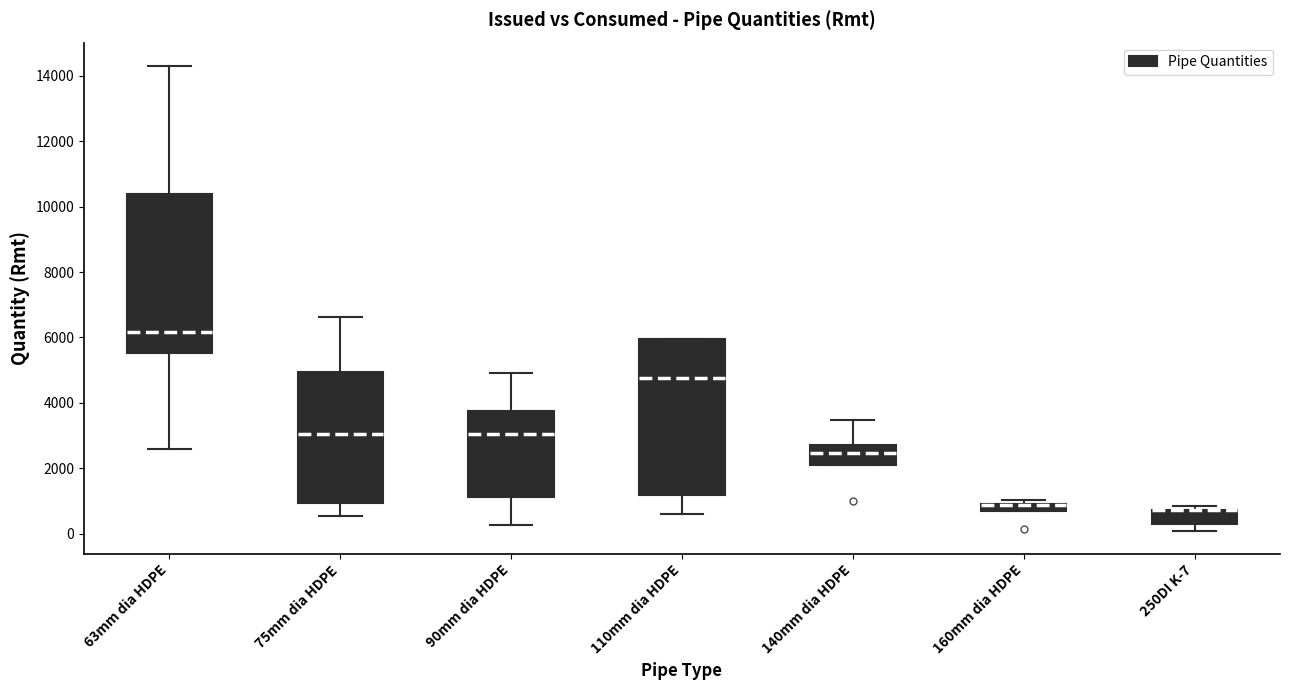

Where does the median line of the box for 90mm dia HDPE sit on the y-axis? The values are not printed on the chart, so give them approximately, as read against the axis.

3000